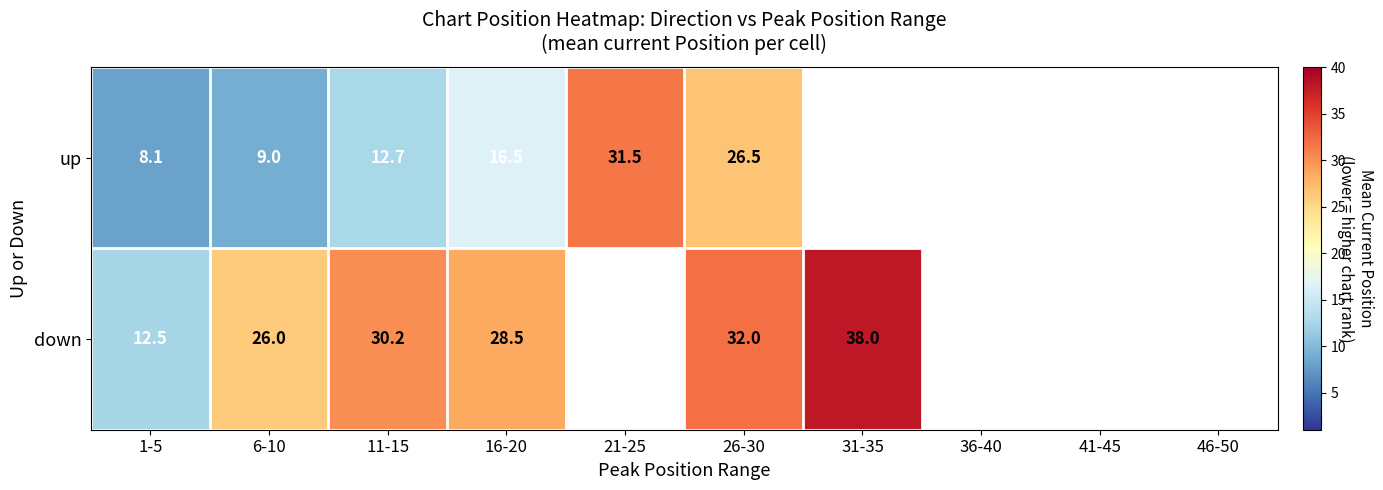

The value of up at 6-10 is 4.2. True or false?

False